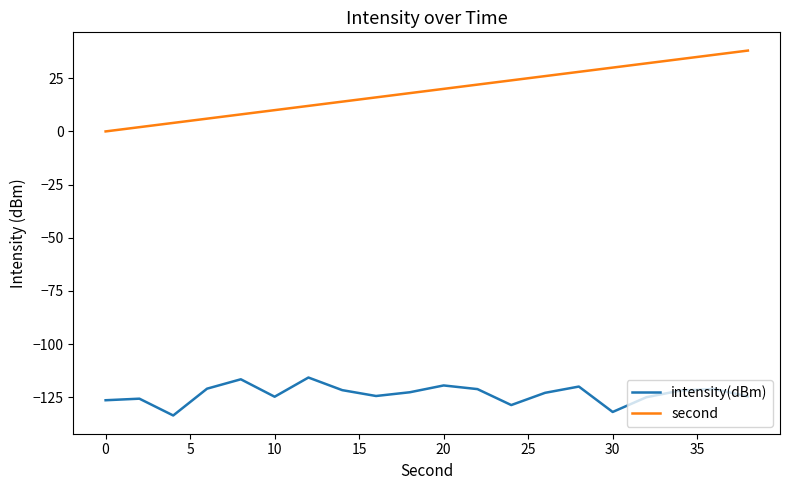

What is the smallest value displayed?

-133.5